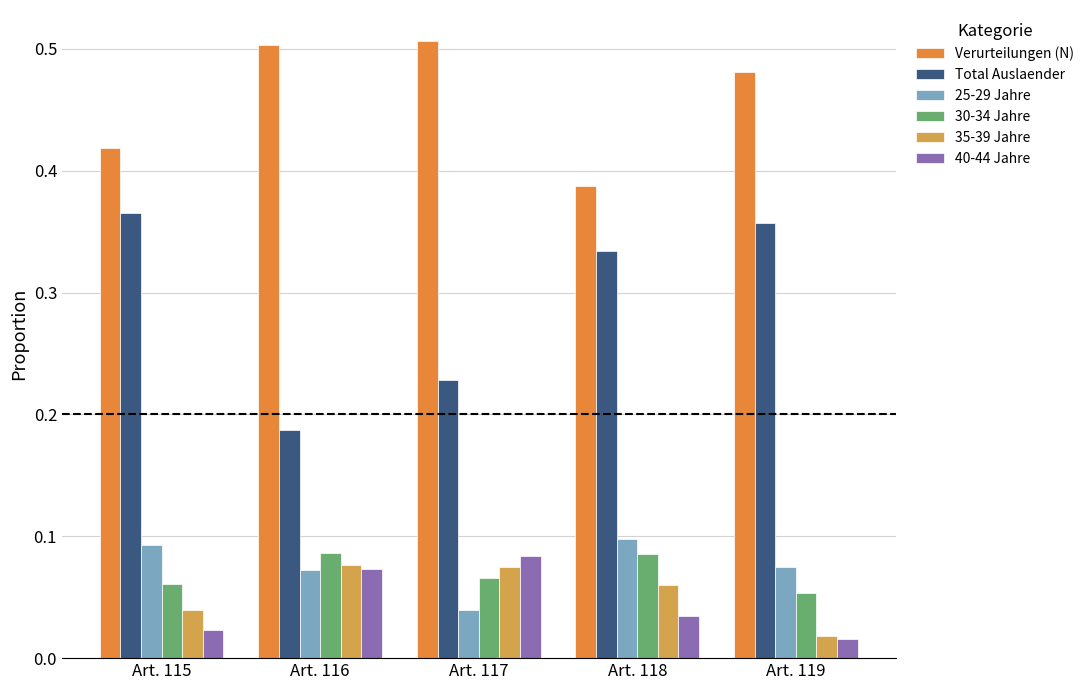

Reading left to right, transcribe all the data shown in this chart.

Verurteilungen (N): Art. 115=0.4	Art. 116=0.5	Art. 117=0.5	Art. 118=0.4	Art. 119=0.5
Total Auslaender: Art. 115=0.4	Art. 116=0.2	Art. 117=0.2	Art. 118=0.3	Art. 119=0.4
25-29 Jahre: Art. 115=0.1	Art. 116=0.1	Art. 117=0.0	Art. 118=0.1	Art. 119=0.1
30-34 Jahre: Art. 115=0.1	Art. 116=0.1	Art. 117=0.1	Art. 118=0.1	Art. 119=0.1
35-39 Jahre: Art. 115=0.0	Art. 116=0.1	Art. 117=0.1	Art. 118=0.1	Art. 119=0.0
40-44 Jahre: Art. 115=0.0	Art. 116=0.1	Art. 117=0.1	Art. 118=0.0	Art. 119=0.0